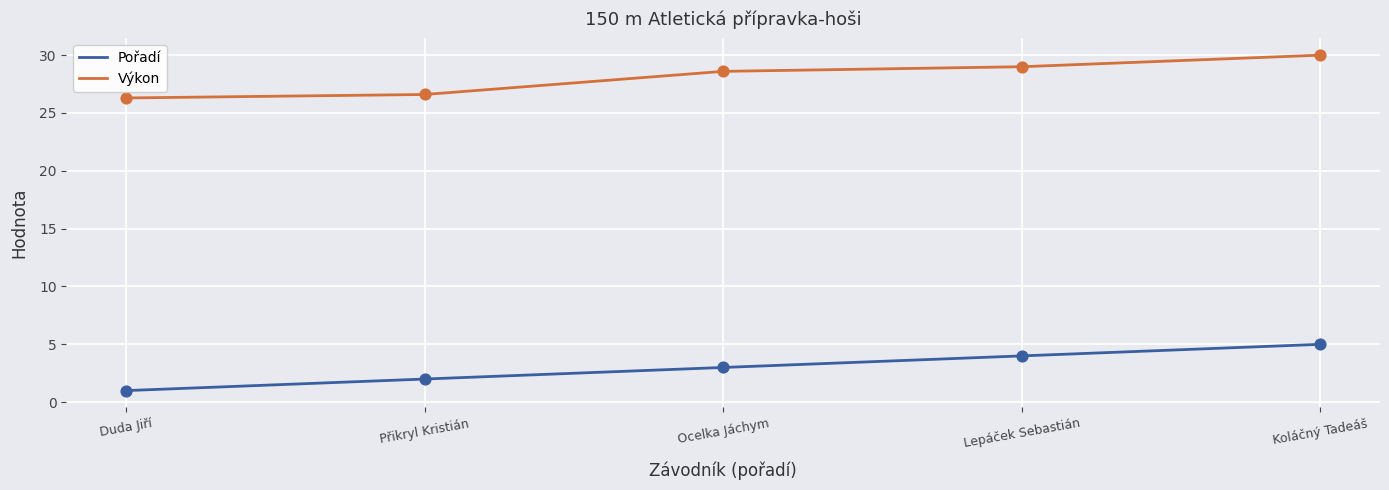

What are all the series names shown in the legend?

Pořadí, Výkon